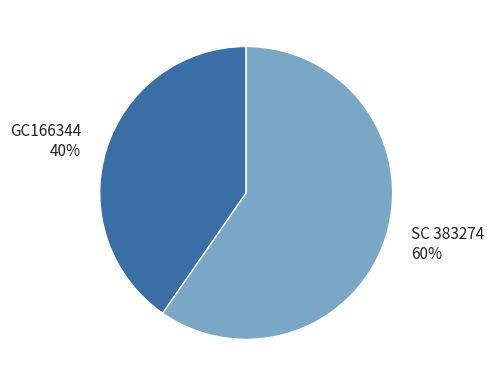

To the nearest percent, what is the average slice percentage?

50%